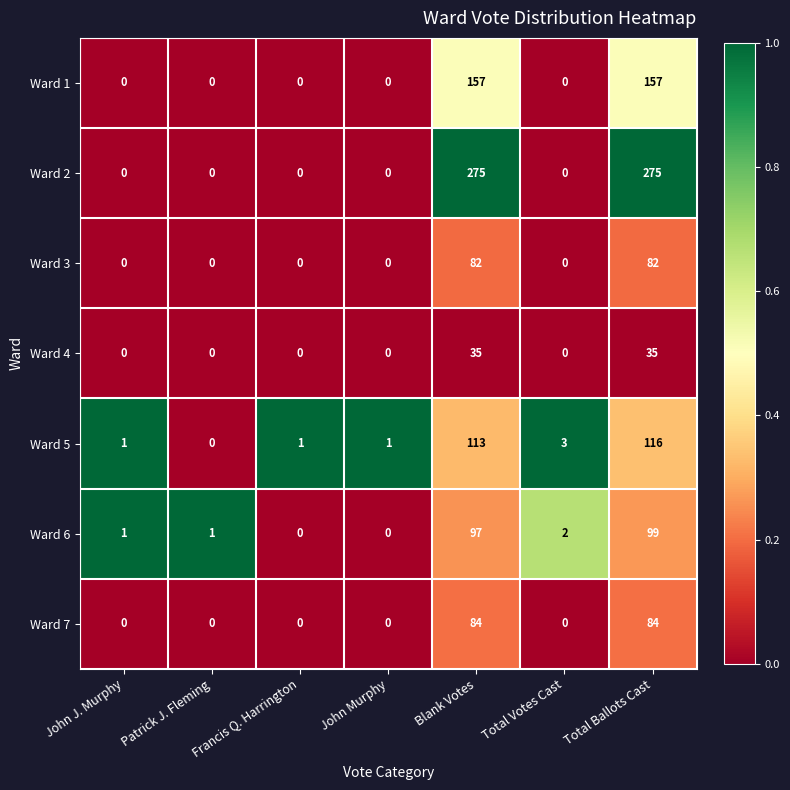

How many Ward 7 values are between 0 and 84?

7